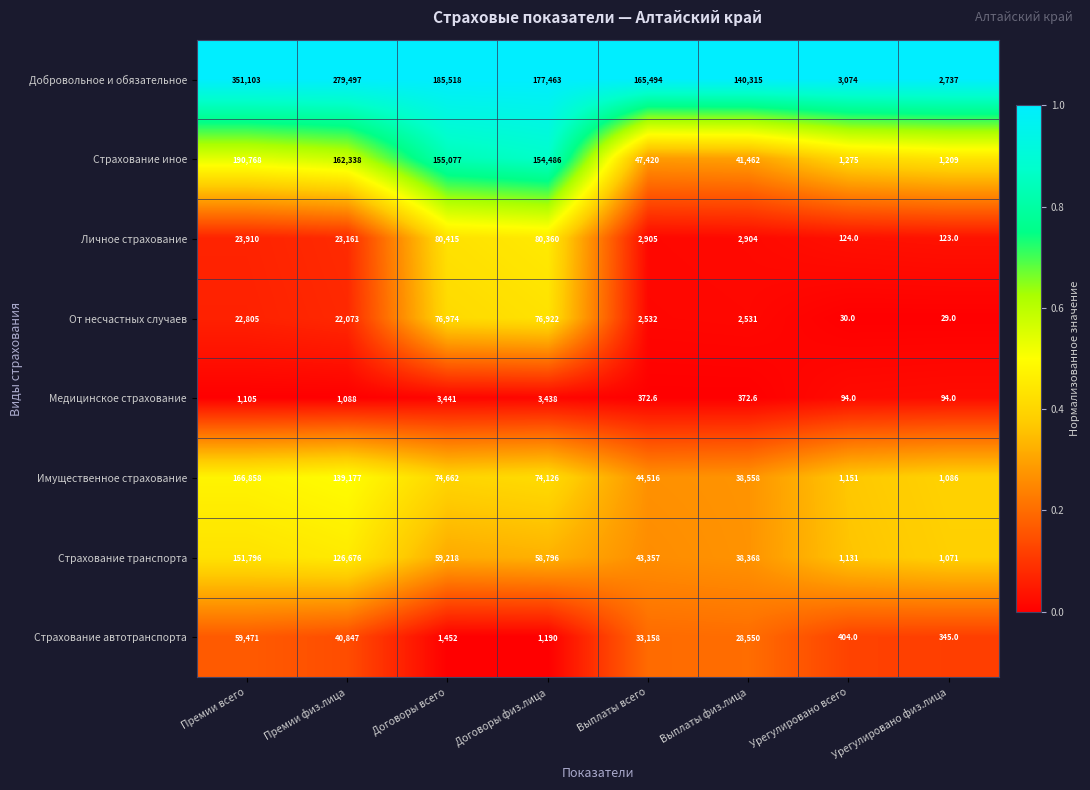

What is the spread (max minus min) of values at Договоры физ.лица?

176273.0